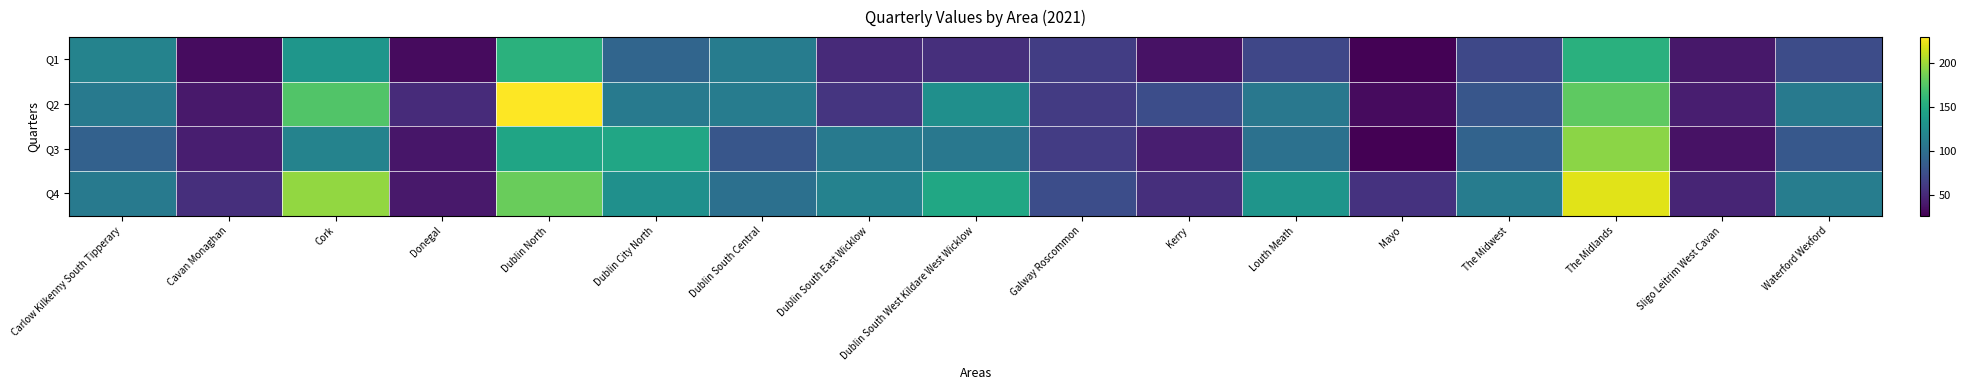

Between Donegal and The Midwest, which series saw the biggest shift?

Q4